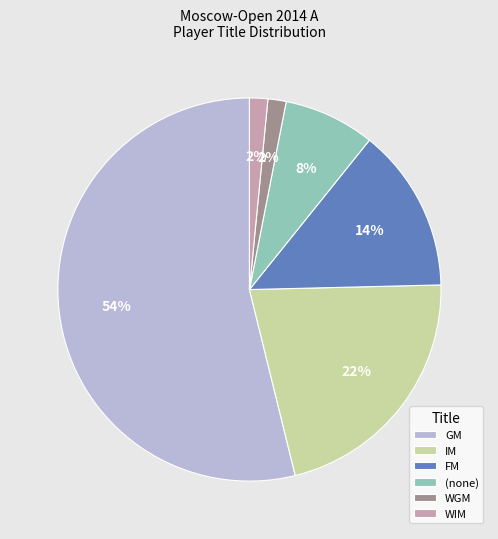

Count the number of slices in the pie.

6